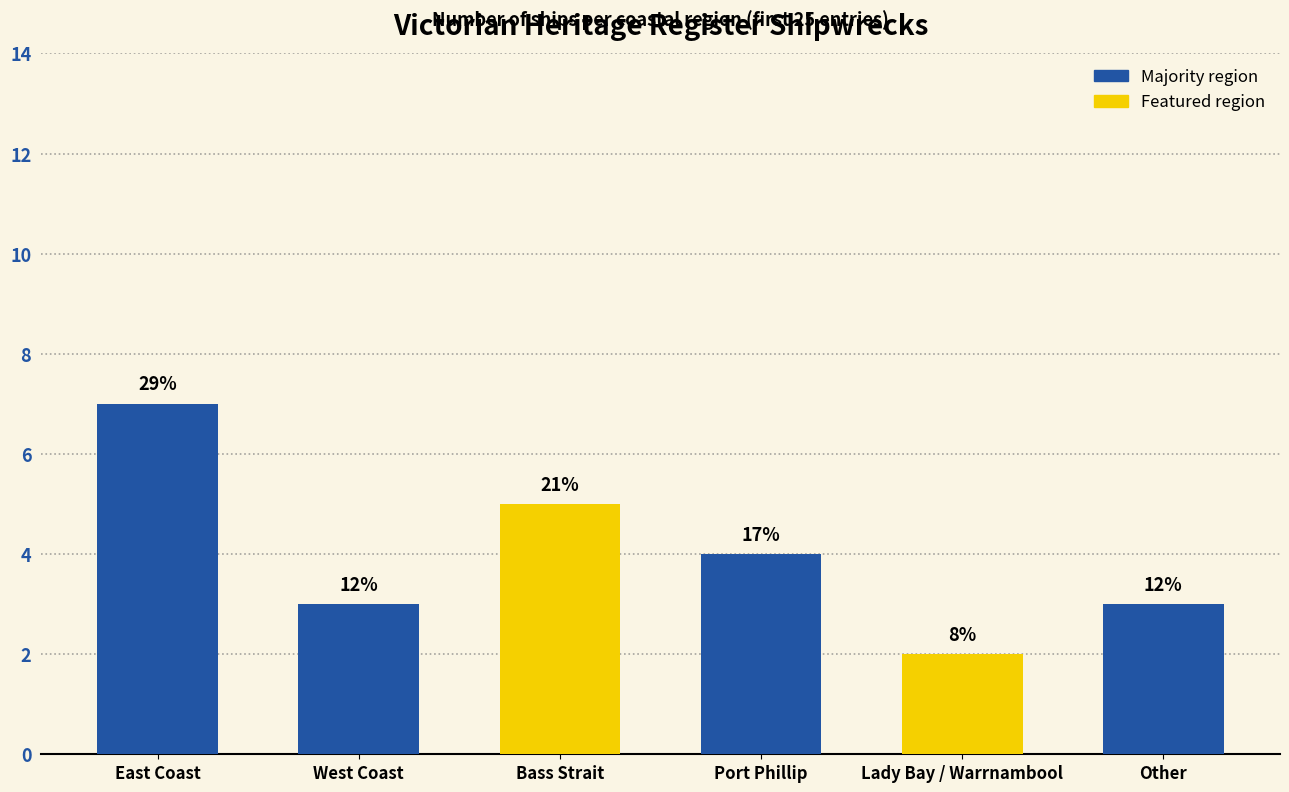

True or false: the data shows 13 at East Coast.

False